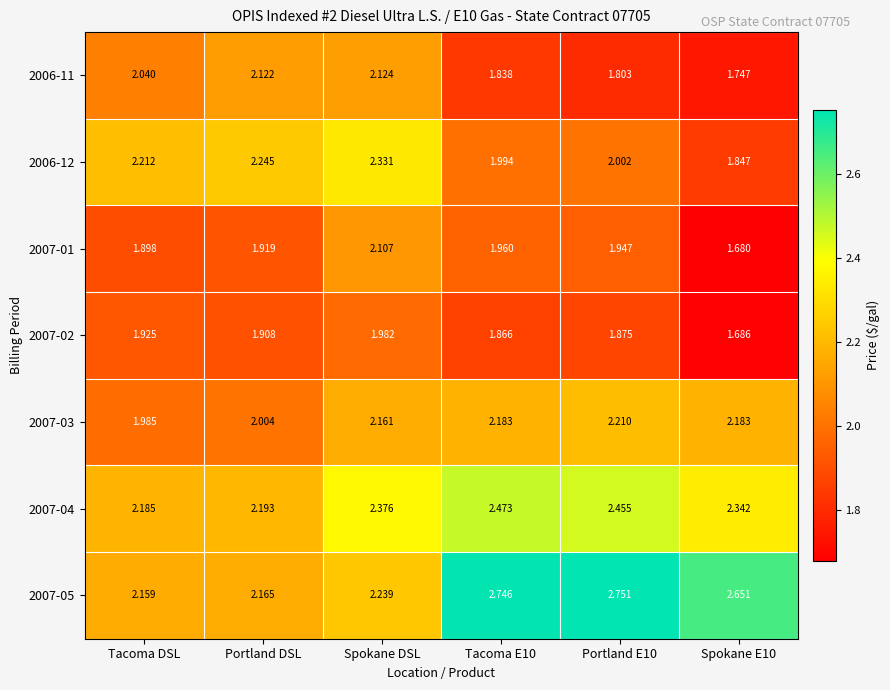

At which label does 2006-12 first exceed 2?

Tacoma DSL